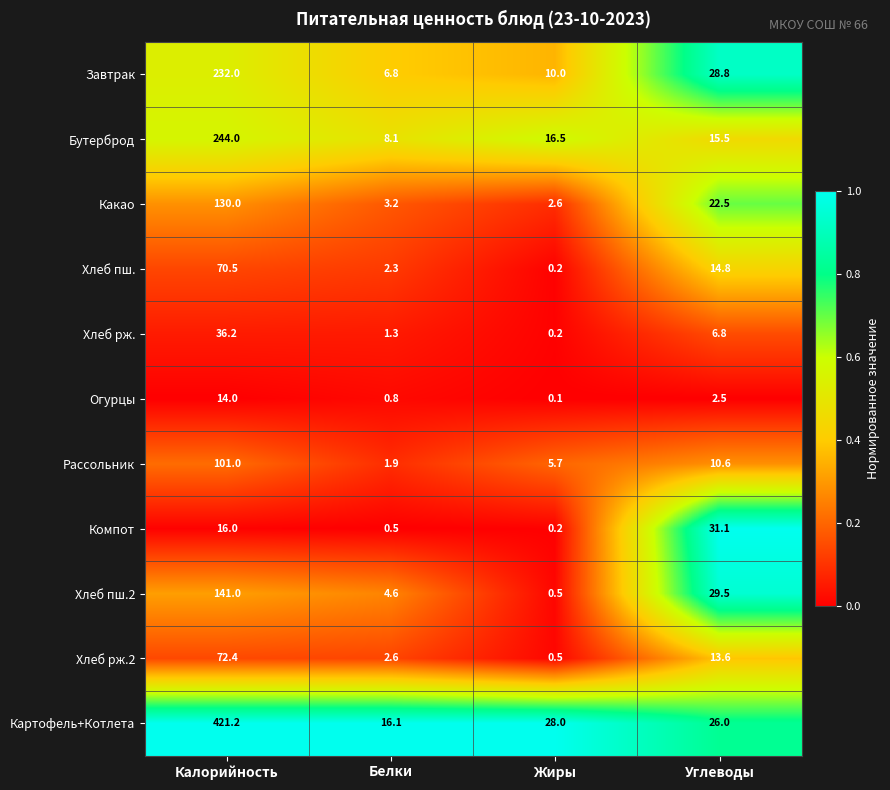

Where is Какао nearest to the value 66?

Углеводы